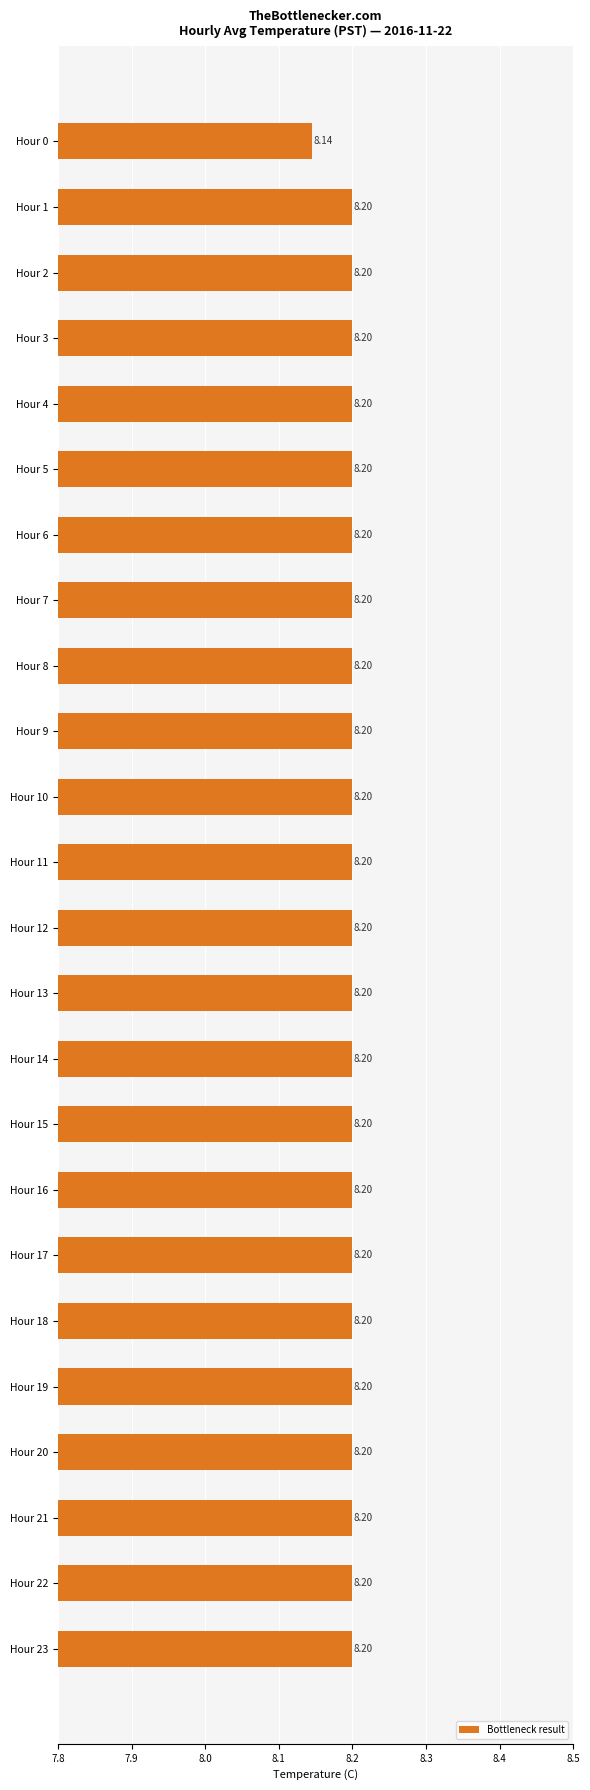

What is the sum of the values at Hour 22 and Hour 21?

16.4